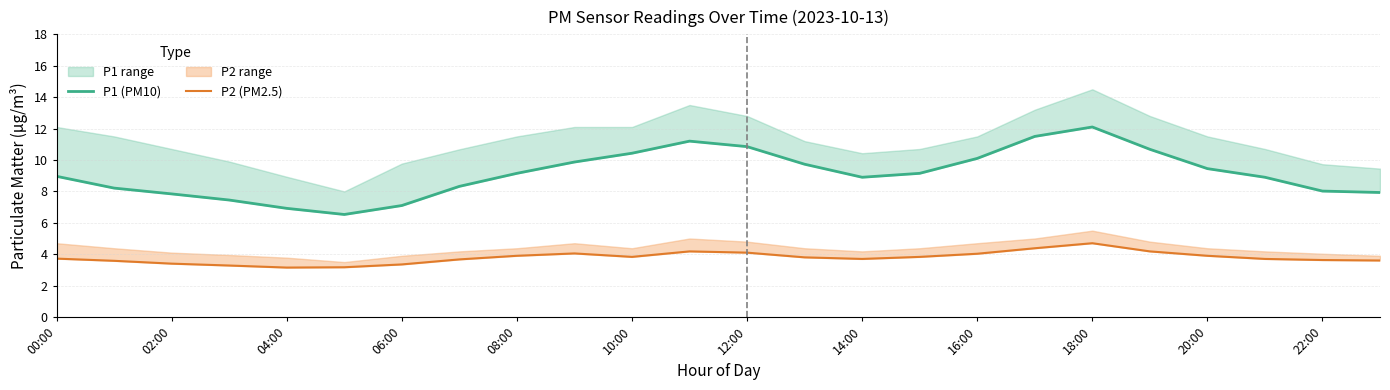

What is the difference between the maximum and minimum values in the P1 (PM10) series?

5.6